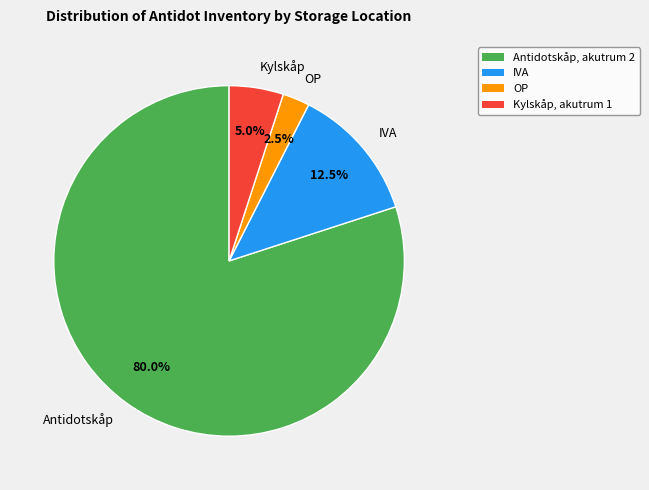

What is the majority slice?

Antidotskåp